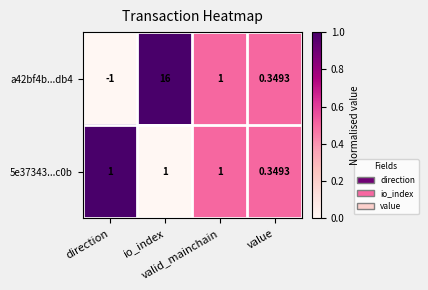

How many series are shown in this chart?

2